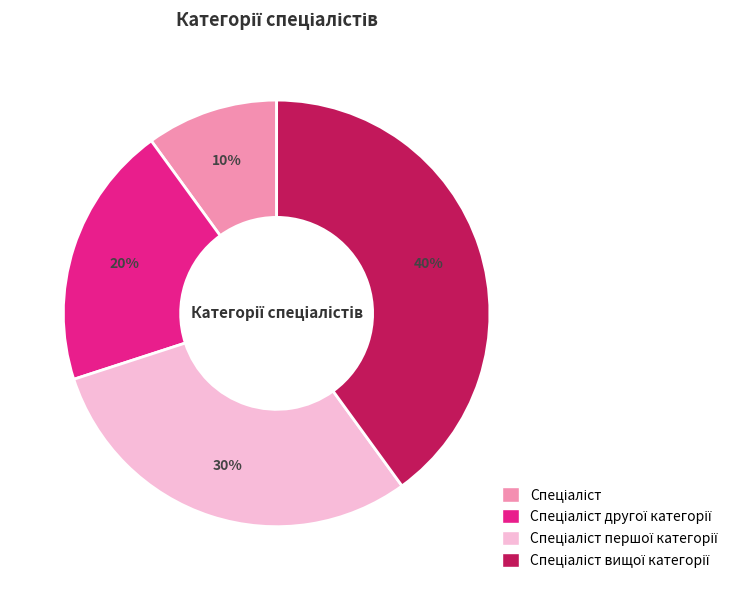

To the nearest percent, what is the average slice percentage?

25%